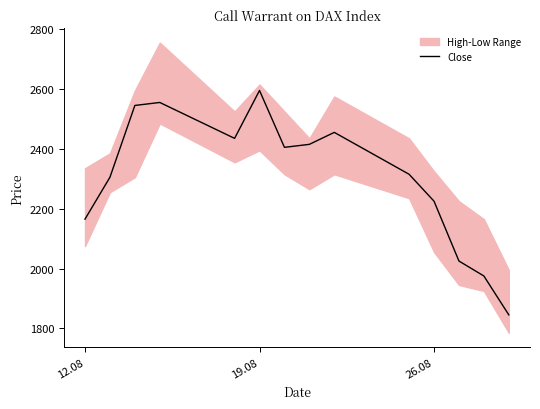

What is the maximum value for Close?

2595